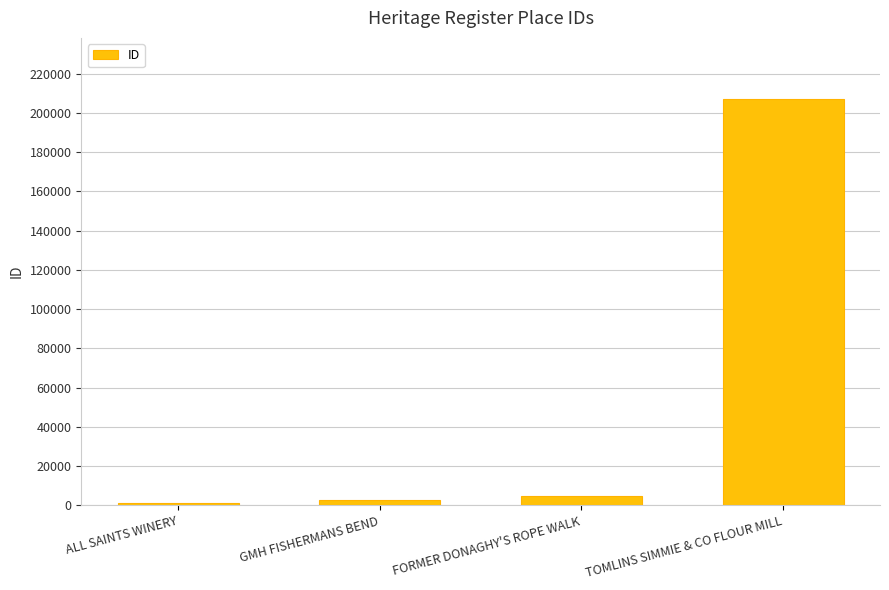

Does the chart contain stacked bars?

No